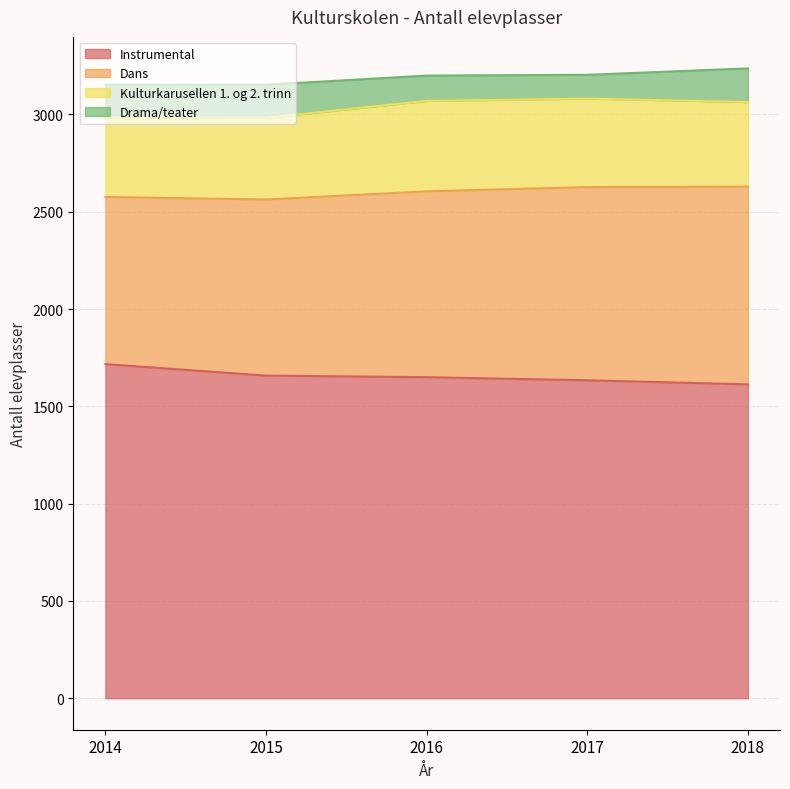

What is the difference between the highest and lowest values at 2015?

1488